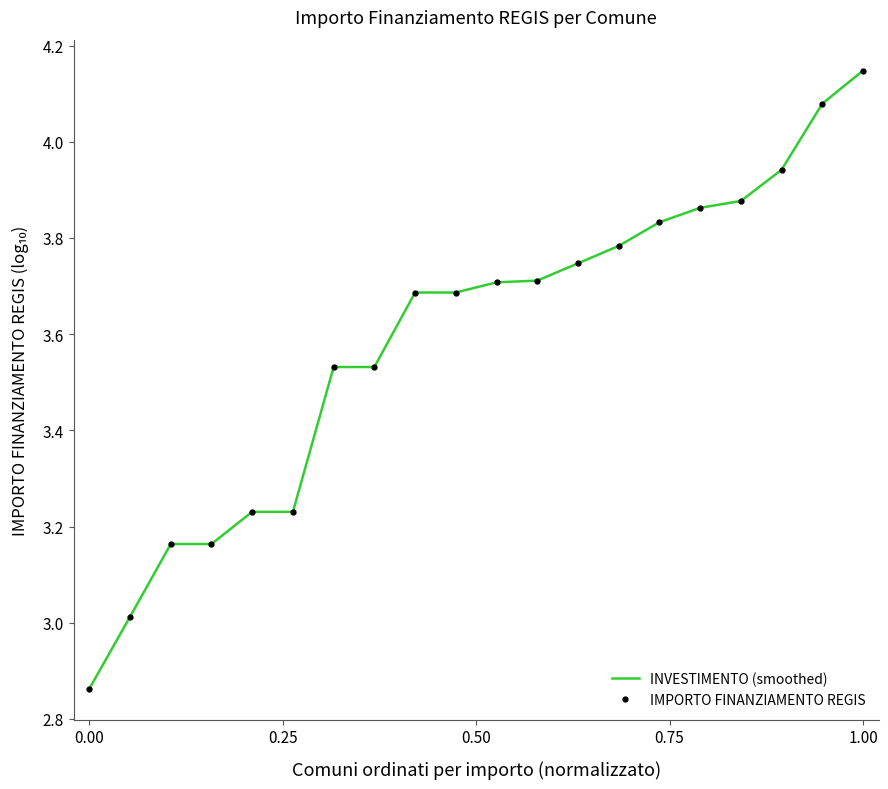

True or false: IMPORTO FINANZIAMENTO REGIS and INVESTIMENTO (smoothed) cross at least once.

False